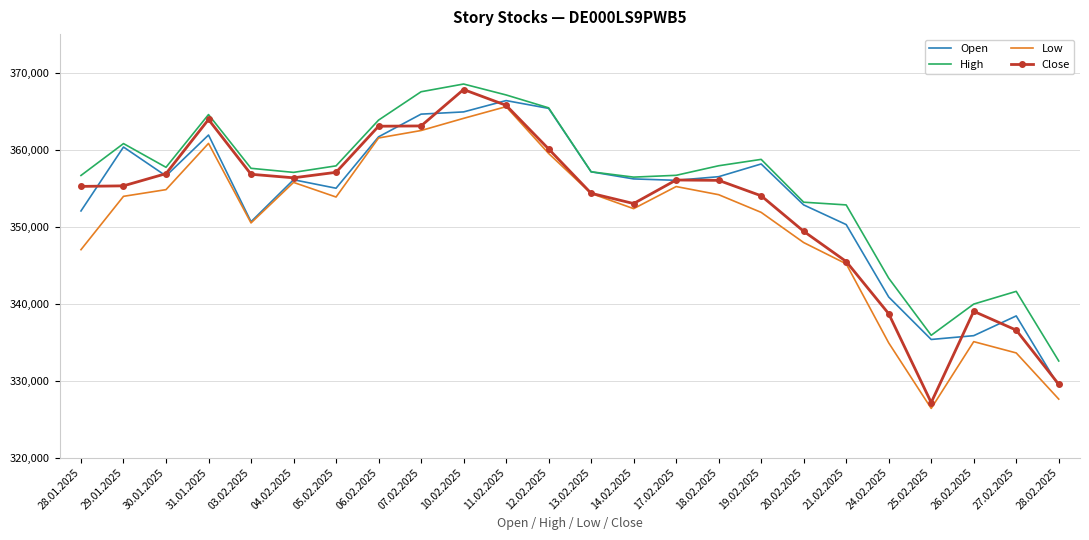

What is the total value across all series at 04.02.2025?

1425210